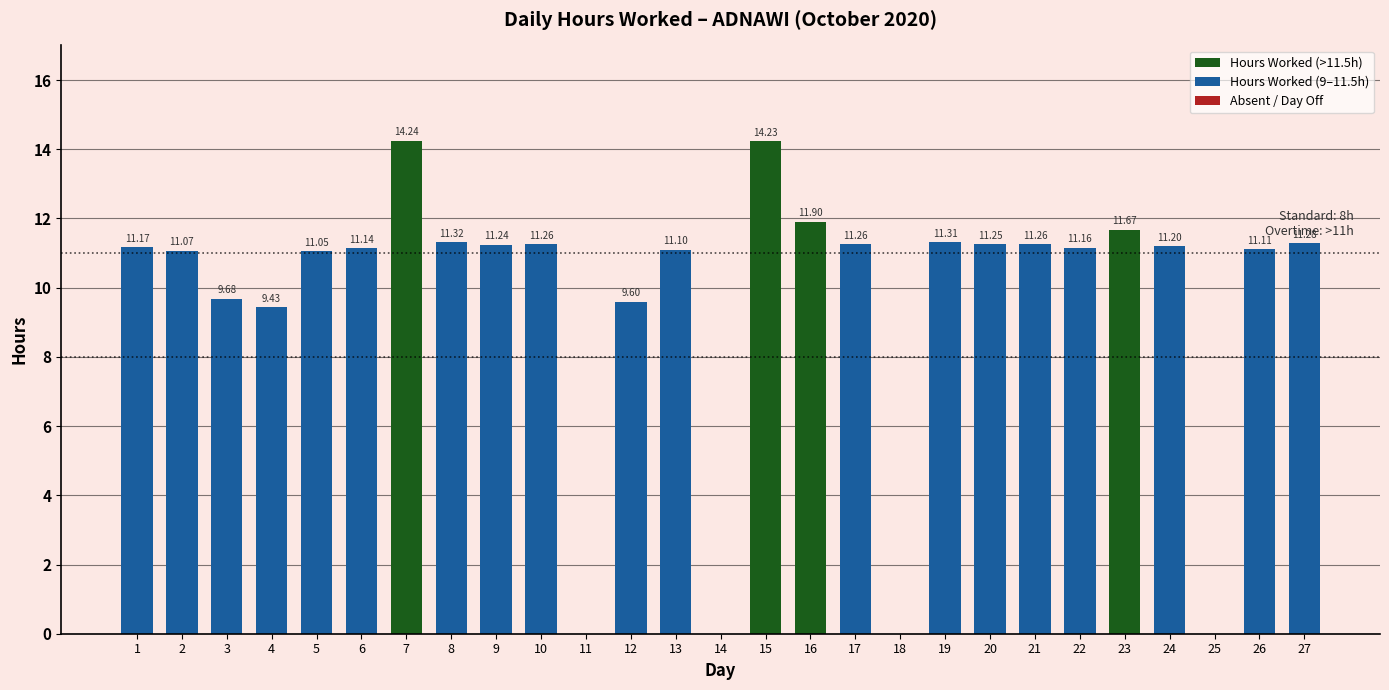

What is the sum of all values?

259.9